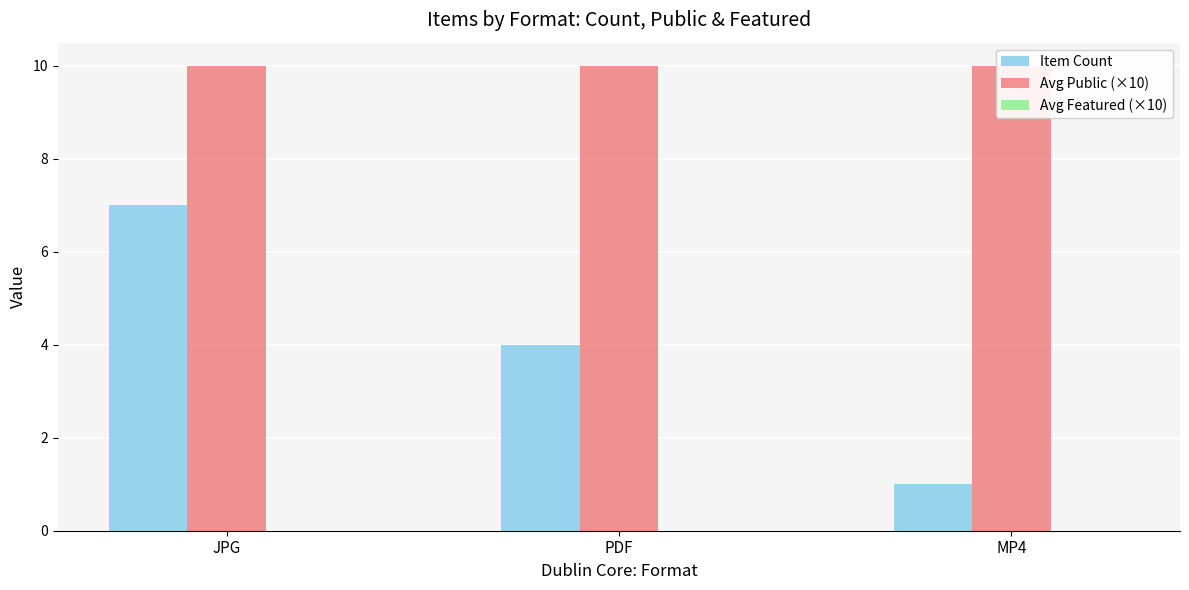

Reading left to right, transcribe all the data shown in this chart.

Item Count: 7	4	1
Avg Public (×10): 10	10	10
Avg Featured (×10): 0	0	0